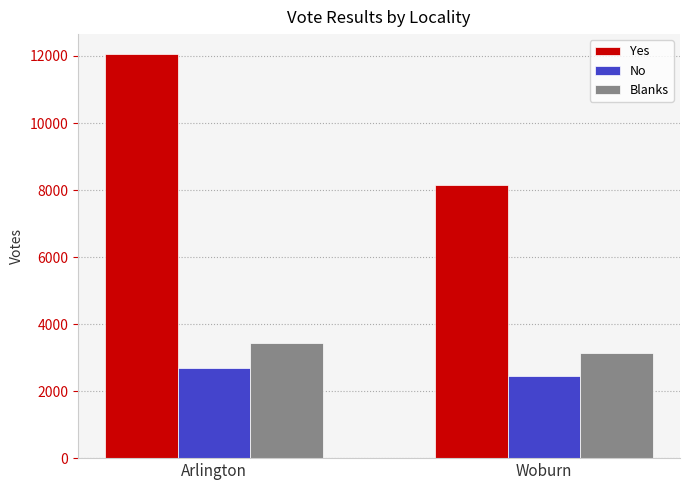

How many Blanks values are between 3144 and 3429?

2